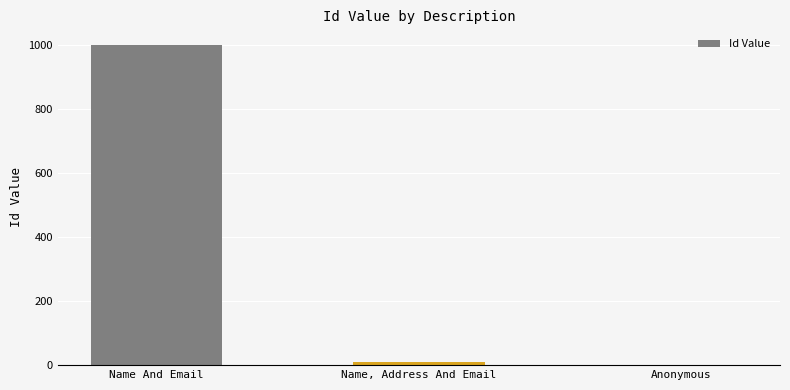

How many positive values are there?

2